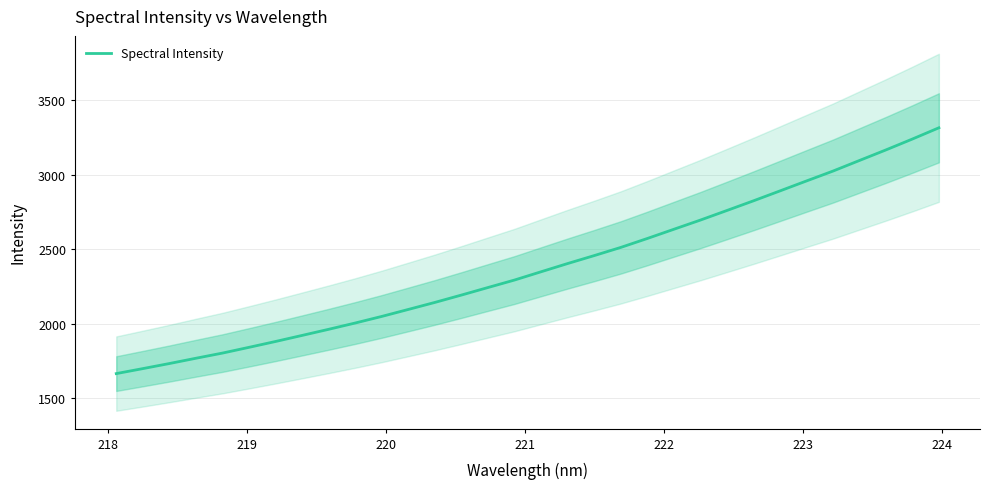

True or false: there are more than 0 points higher than both neighbors.

False